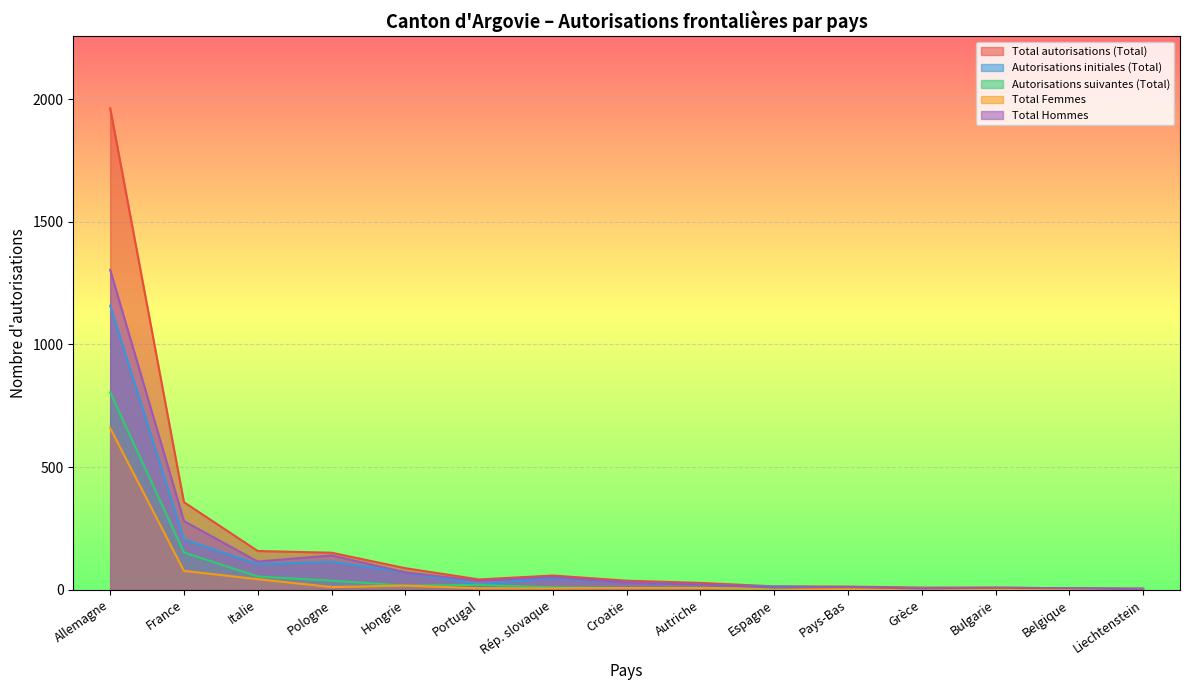

How many interior local valleys does the Total Hommes series have?

4